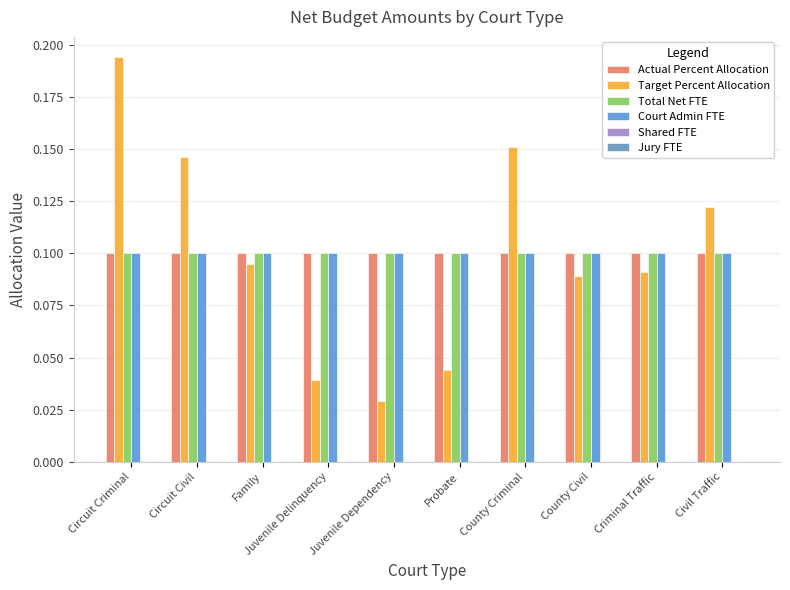

Is it true that Total Net FTE equals 0.1 at County Criminal?

True